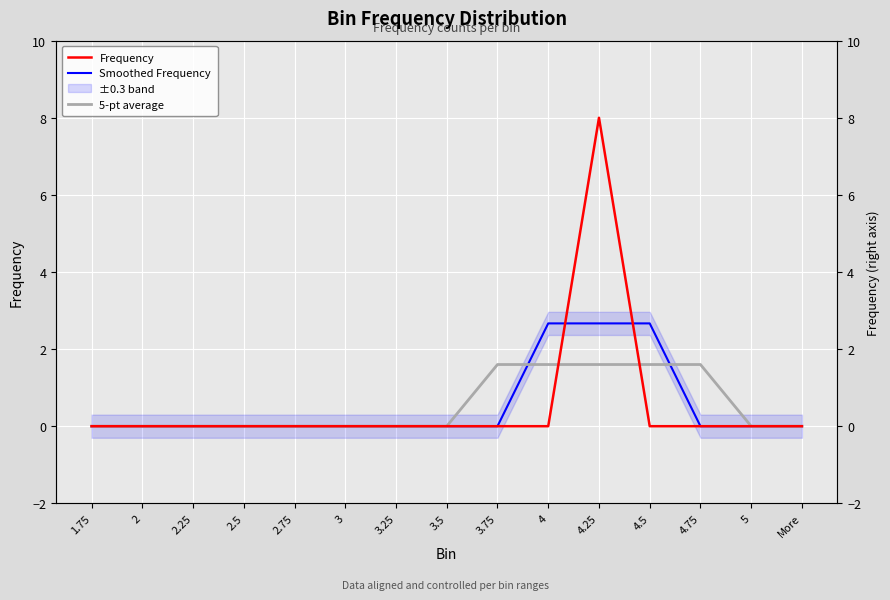

Reading right to left, transcribe all the data shown in this chart.

Frequency: More=0.0	5=0.0	4.75=0.0	4.5=0.0	4.25=8.0	4=0.0	3.75=0.0	3.5=0.0	3.25=0.0	3=0.0	2.75=0.0	2.5=0.0	2.25=0.0	2=0.0	1.75=0.0
Smoothed Frequency: More=0.0	5=0.0	4.75=0.0	4.5=2.7	4.25=2.7	4=2.7	3.75=0.0	3.5=0.0	3.25=0.0	3=0.0	2.75=0.0	2.5=0.0	2.25=0.0	2=0.0	1.75=0.0
5-pt average: More=0.0	5=0.0	4.75=1.6	4.5=1.6	4.25=1.6	4=1.6	3.75=1.6	3.5=0.0	3.25=0.0	3=0.0	2.75=0.0	2.5=0.0	2.25=0.0	2=0.0	1.75=0.0